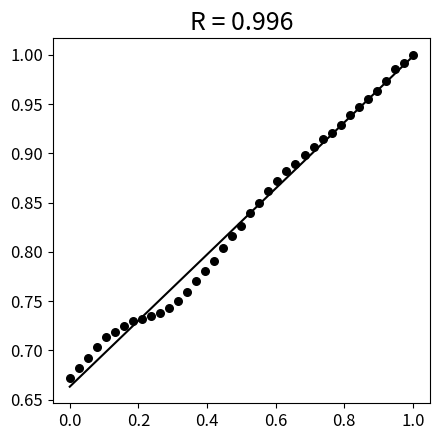

What is the range of Y values (max minus min)?

0.3